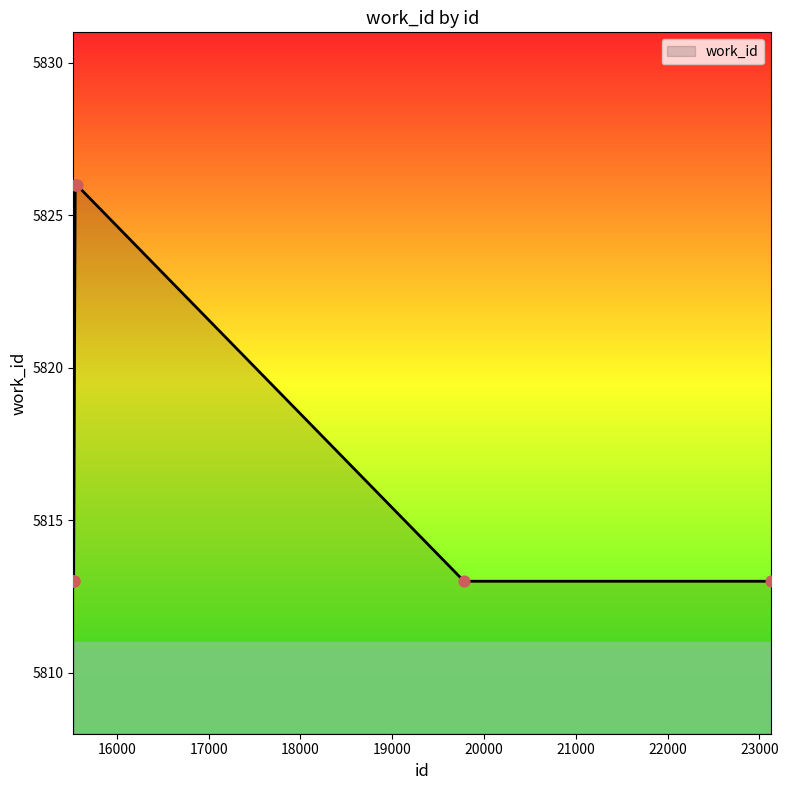

What is the minimum value shown in the chart?

5813